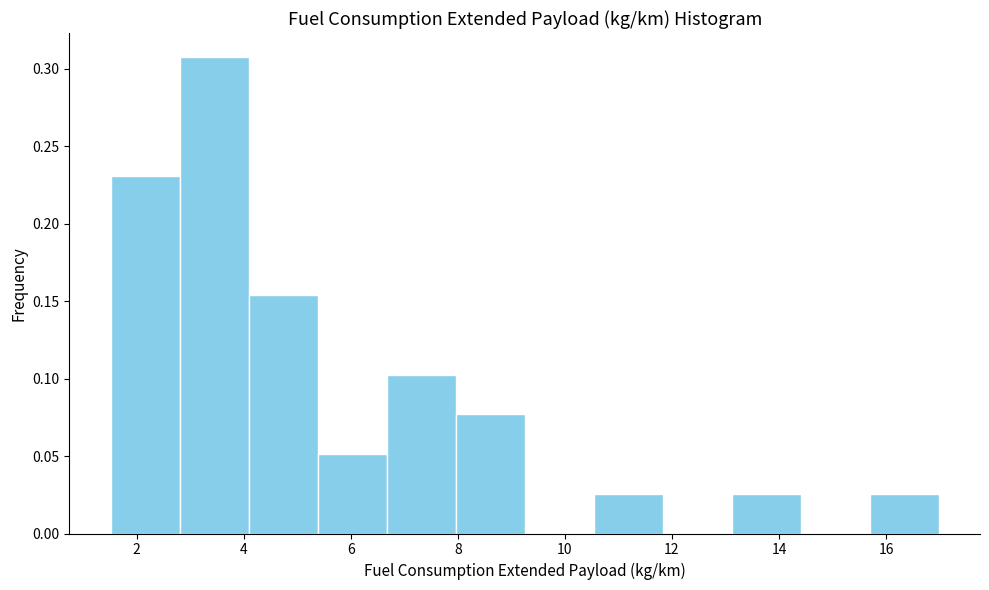

Reading left to right, list every bar in this chart as the range it spans on the x-axis followed by its height. Neither the bar edges nor the heights are printed on the chart, so give them approximately, as read against the axes.

1.6 to 2.8: 0.230
2.8 to 4.0: 0.310
4.0 to 5.4: 0.155
5.4 to 6.6: 0.050
6.6 to 8.0: 0.105
8.0 to 9.2: 0.075
9.2 to 10.6: 0
10.6 to 11.8: 0.025
11.8 to 13.2: 0
13.2 to 14.4: 0.025
14.4 to 15.6: 0
15.6 to 17.0: 0.025